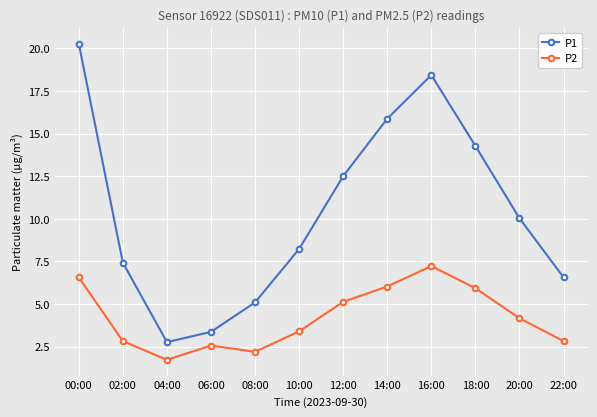

At which label is P2 closest to 4?

20:00